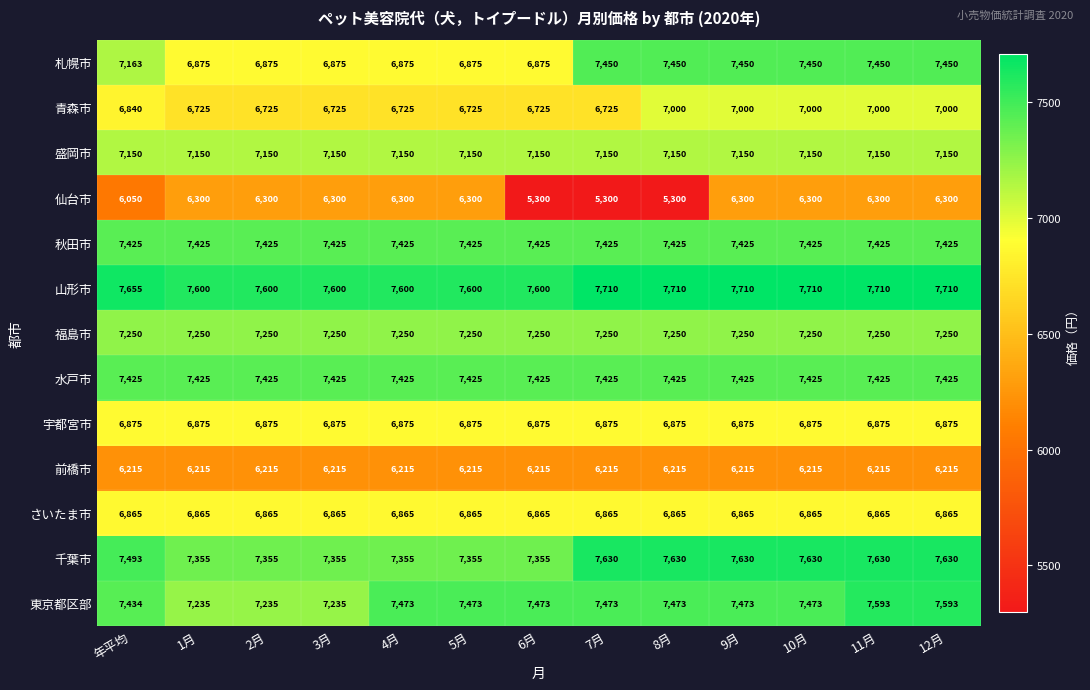

How many distinct data groups are displayed?

13